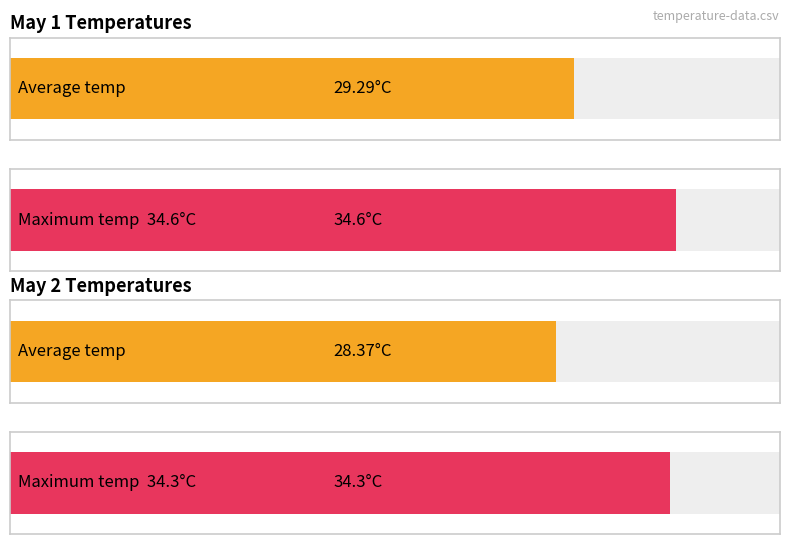

Which series has the largest total across all categories?

Max temp